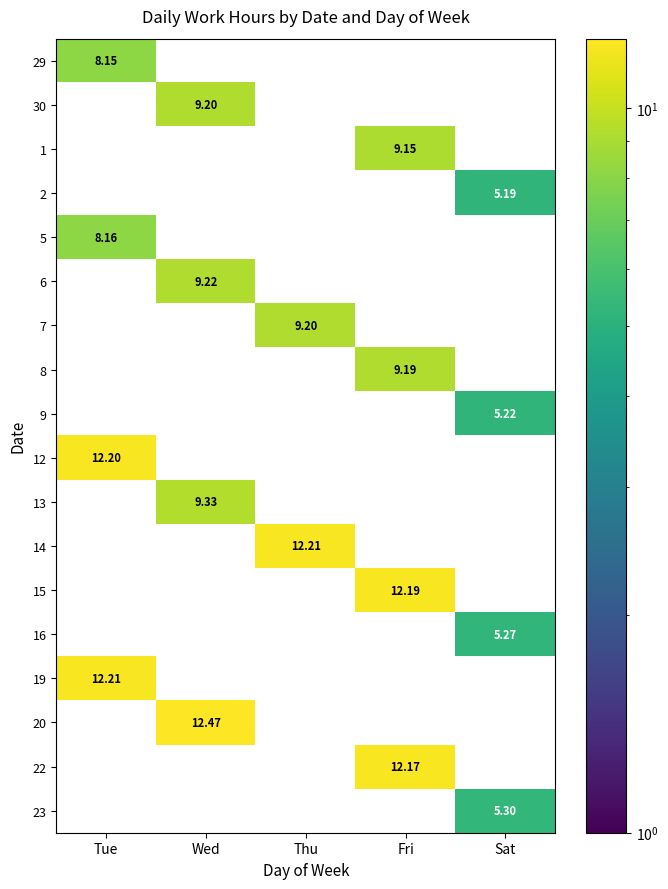

Which category has the highest value across all series?

Wed